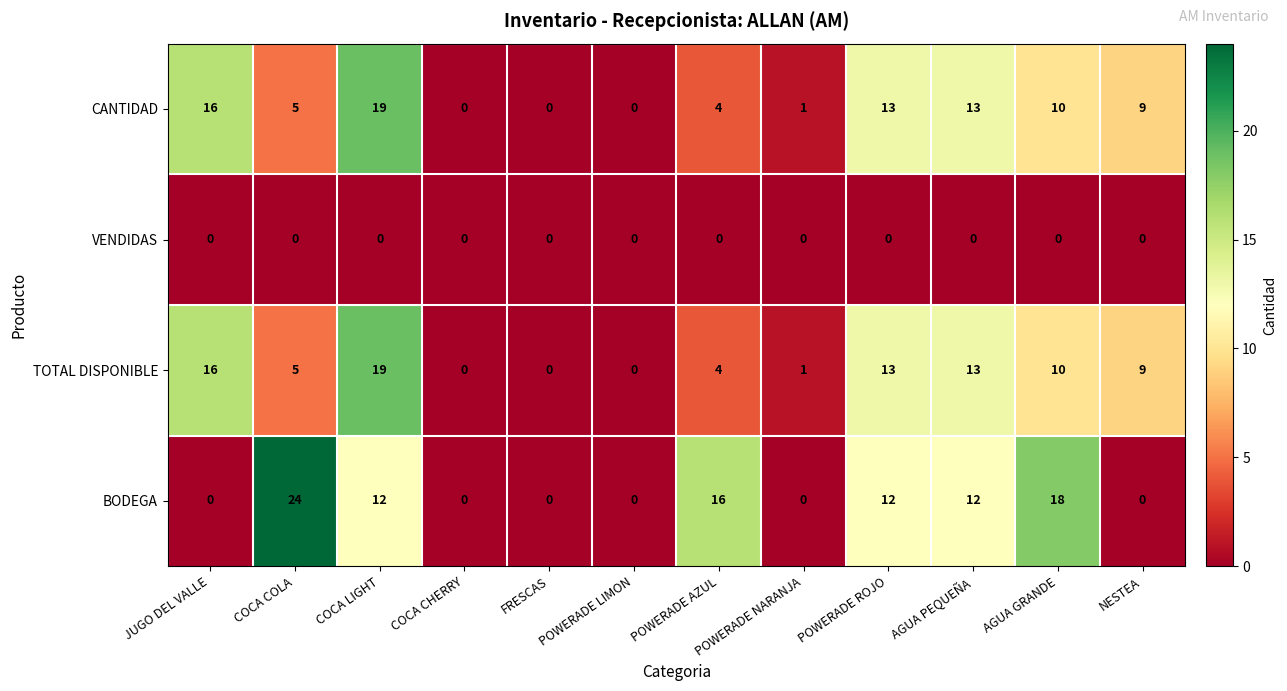

How many positive values does the TOTAL DISPONIBLE series have?

9